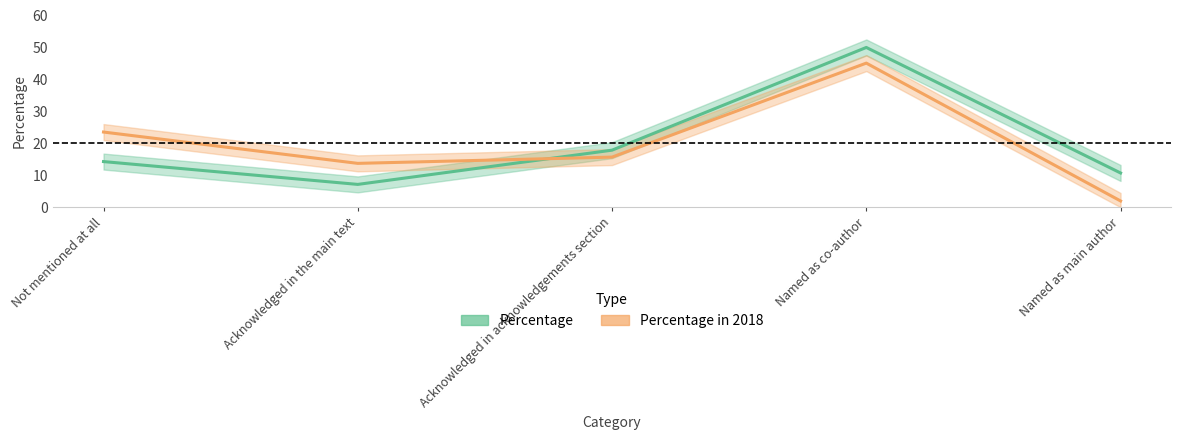

Where is Percentage nearest to the value 28?

Acknowledged in acknowledgements section